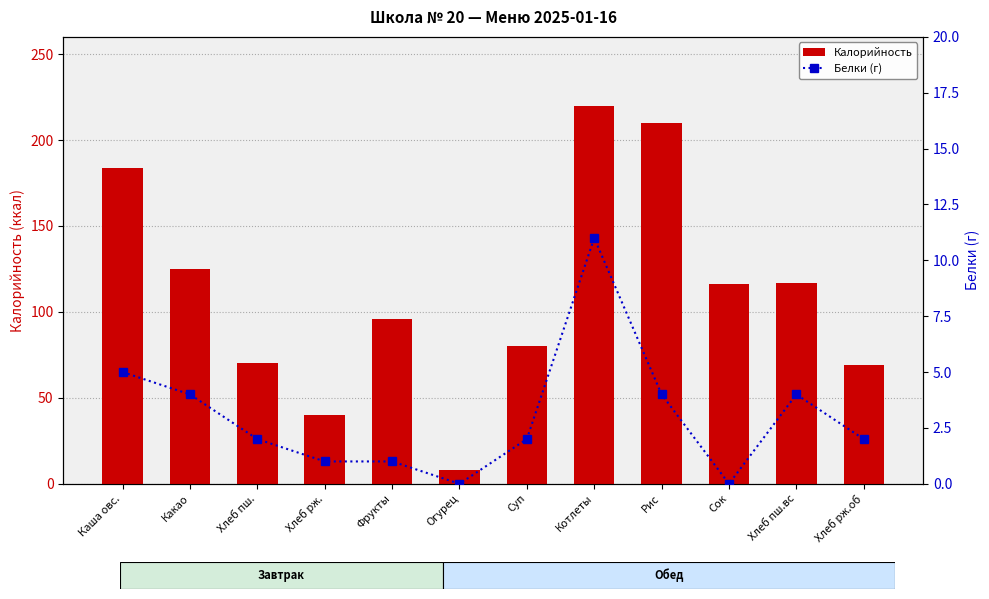

Is it true that Белки (г) equals 3 at Хлеб пш.?

False